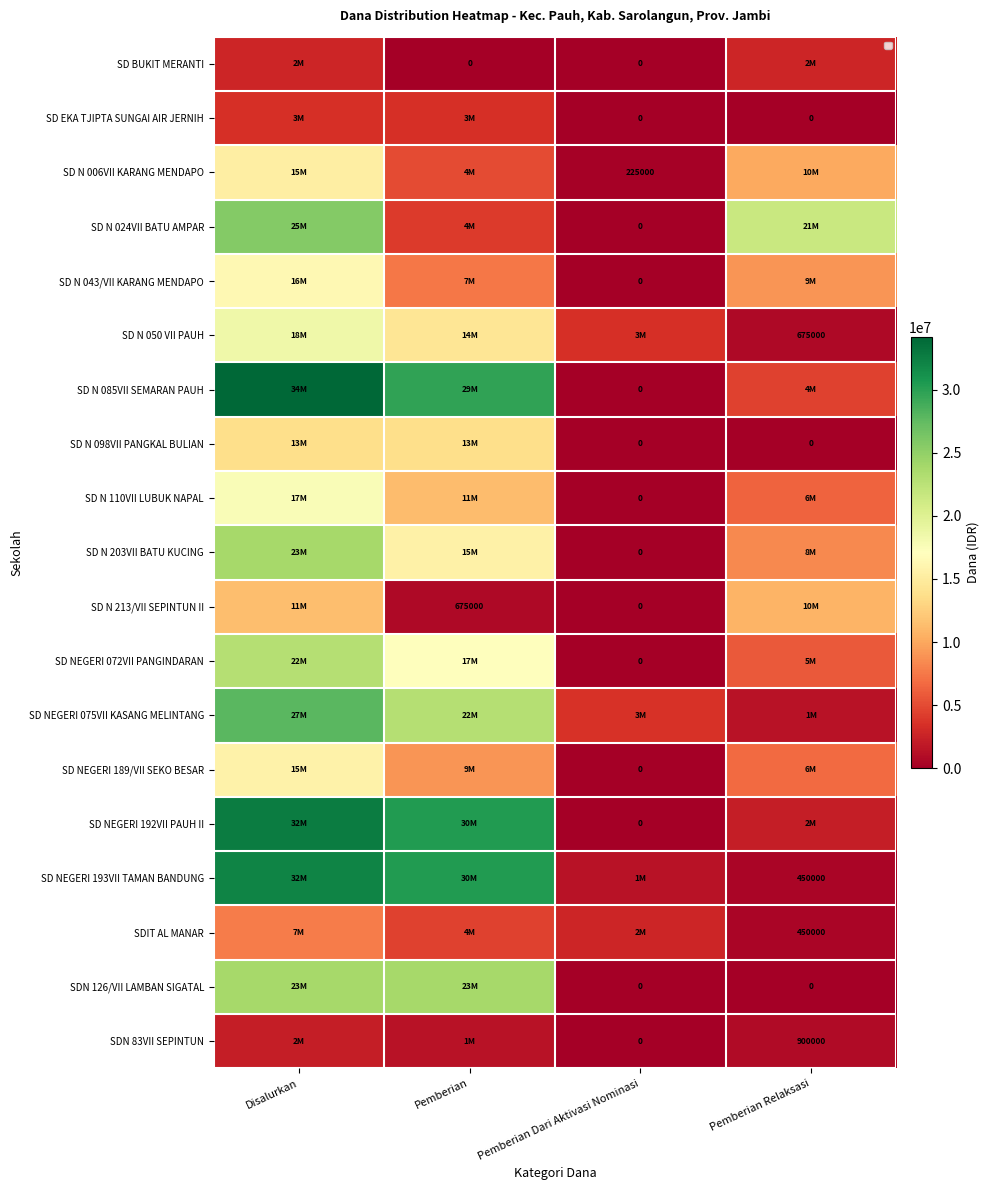

Rank the series at Pemberian Dari Aktivasi Nominasi from highest to lowest value.

SD NEGERI 075VII KASANG MELINTANG, SD N 050 VII PAUH, SDIT AL MANAR, SD NEGERI 193VII TAMAN BANDUNG, SD N 006VII KARANG MENDAPO, SD BUKIT MERANTI, SD EKA TJIPTA SUNGAI AIR JERNIH, SD N 024VII BATU AMPAR, SD N 043/VII KARANG MENDAPO, SD N 085VII SEMARAN PAUH, SD N 098VII PANGKAL BULIAN, SD N 110VII LUBUK NAPAL, SD N 203VII BATU KUCING, SD N 213/VII SEPINTUN II, SD NEGERI 072VII PANGINDARAN, SD NEGERI 189/VII SEKO BESAR, SD NEGERI 192VII PAUH II, SDN 126/VII LAMBAN SIGATAL, SDN 83VII SEPINTUN